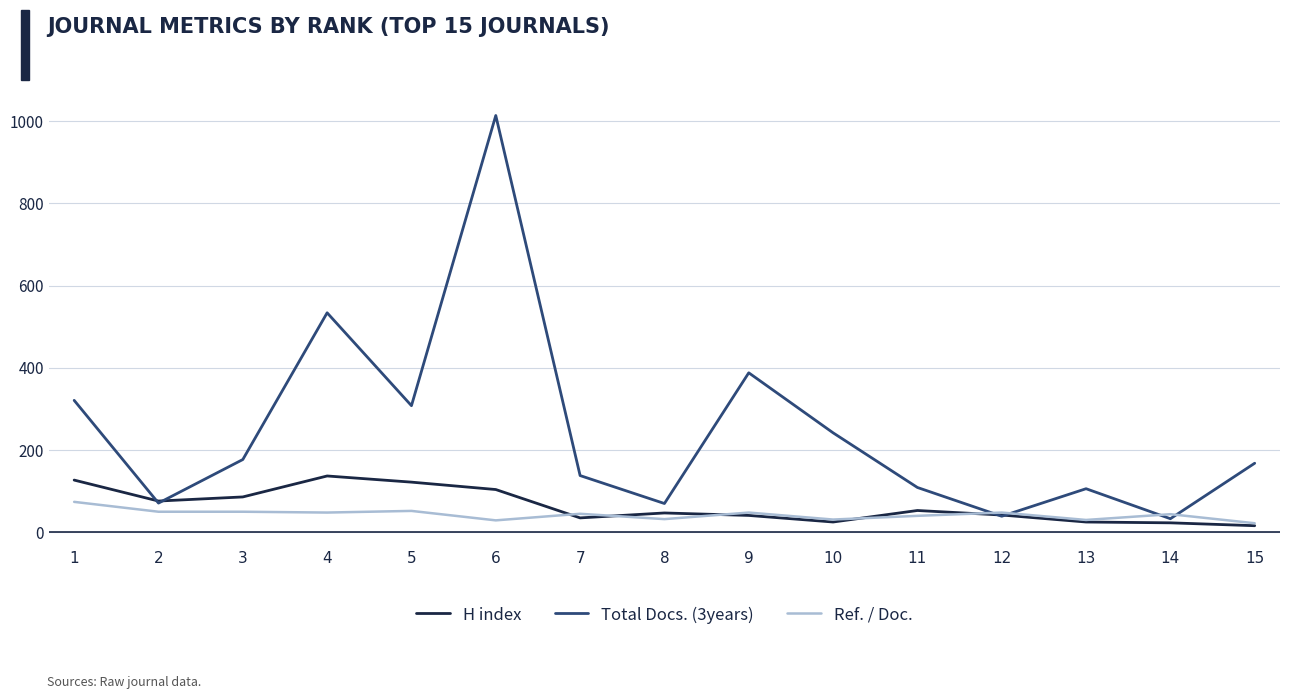

In Total Docs. (3years), how many points are higher than both neighbors (excluding endpoints)?

4